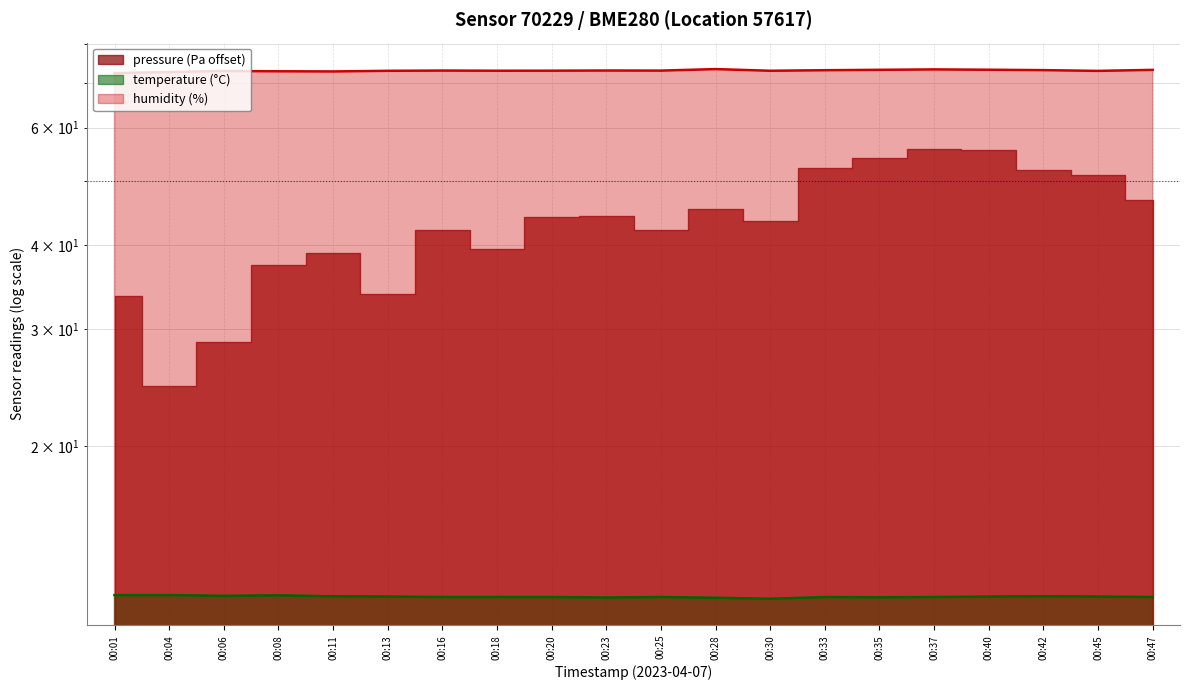

Which category has the highest value in the temperature series?

00:01